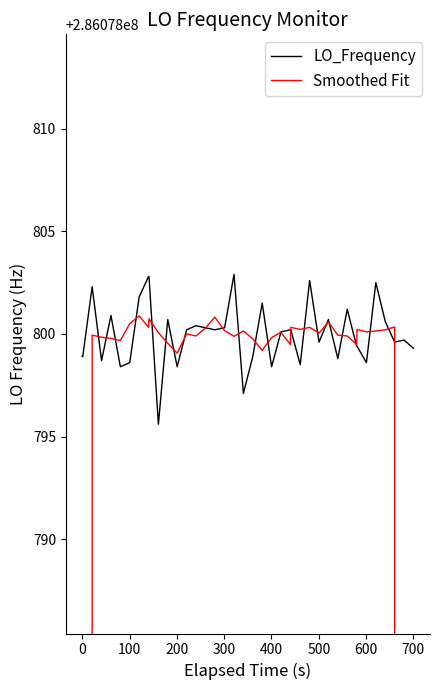

What are all the series names shown in the legend?

LO_Frequency, Smoothed Fit